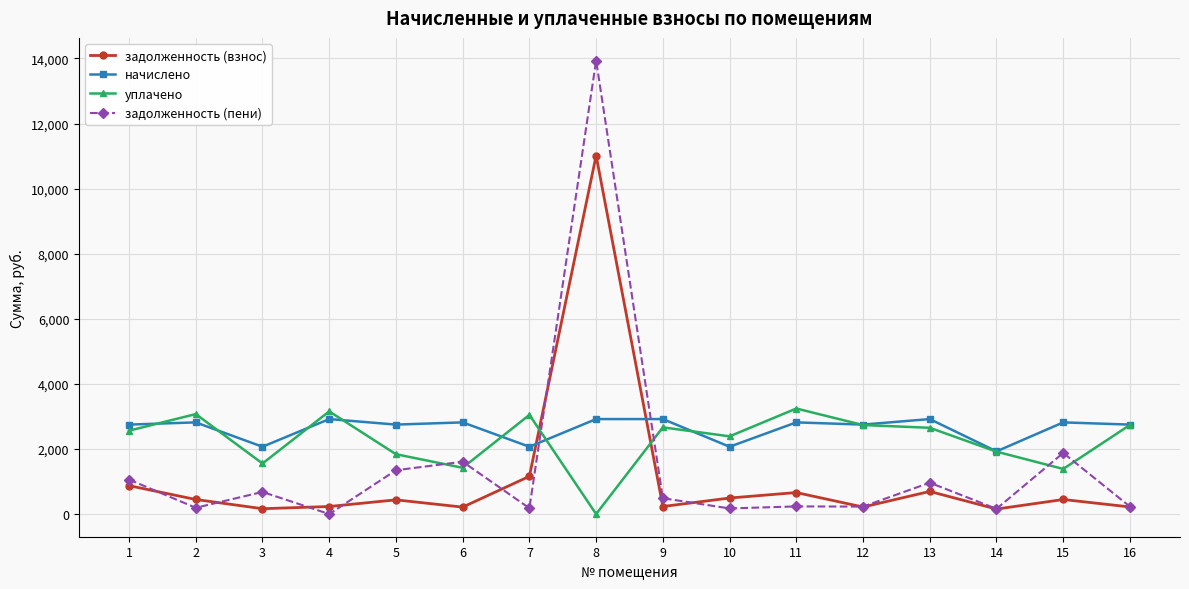

Where is the first local maximum for уплачено?

2